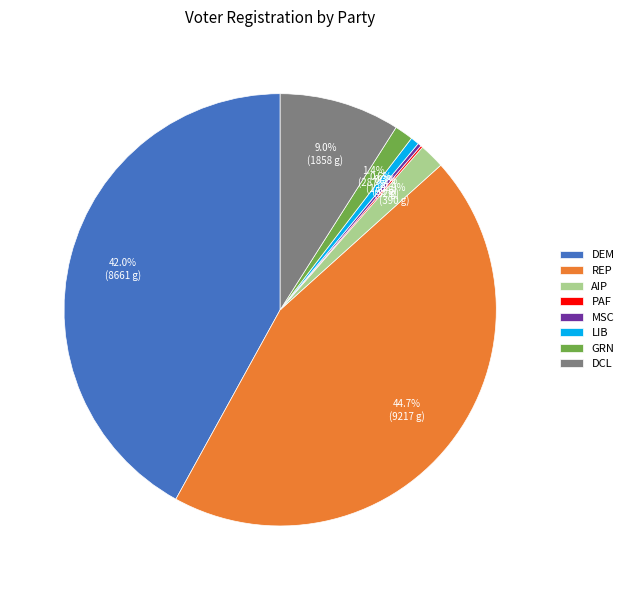

Combined, what portion of the pie is AIP and LIB?

2.5%